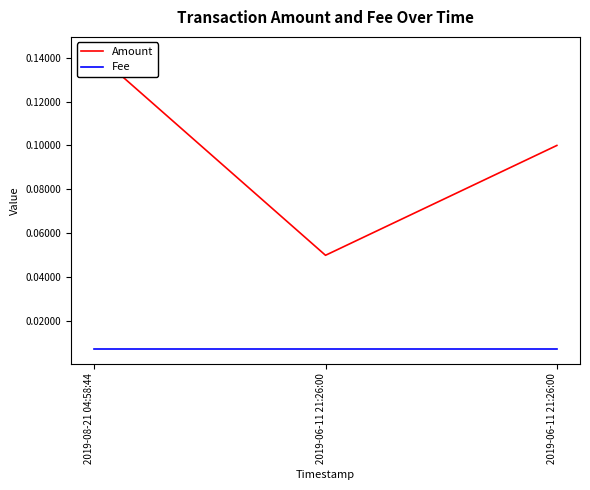

Reading left to right, extract all data points from this chart.

Amount: 0.1	0.1	0.1
Fee: 0.0	0.0	0.0